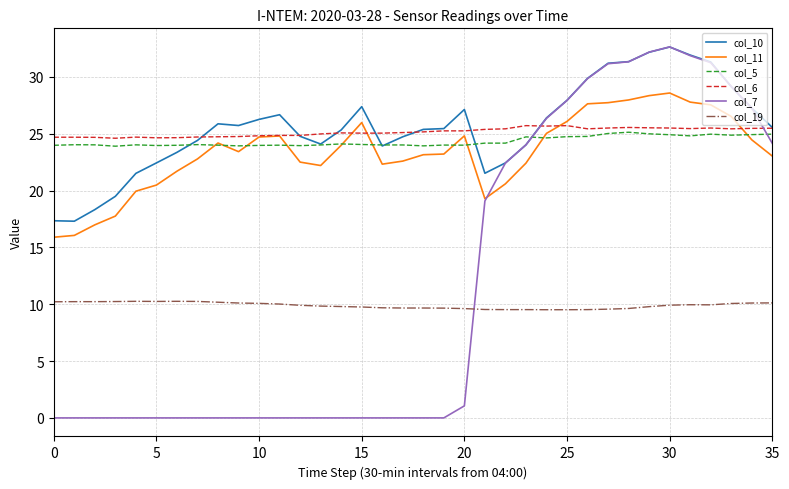

How many distinct data groups are displayed?

6